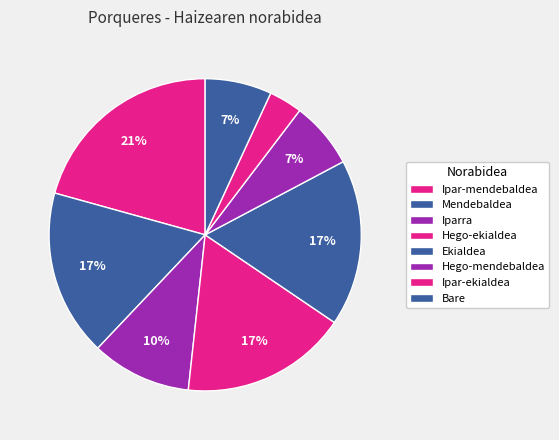

Count the number of slices in the pie.

8